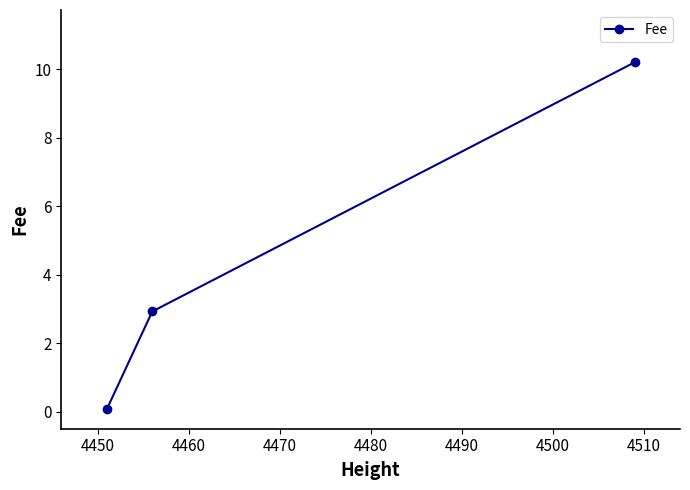

Reading left to right, transcribe all the data shown in this chart.

0.1	2.9	10.2